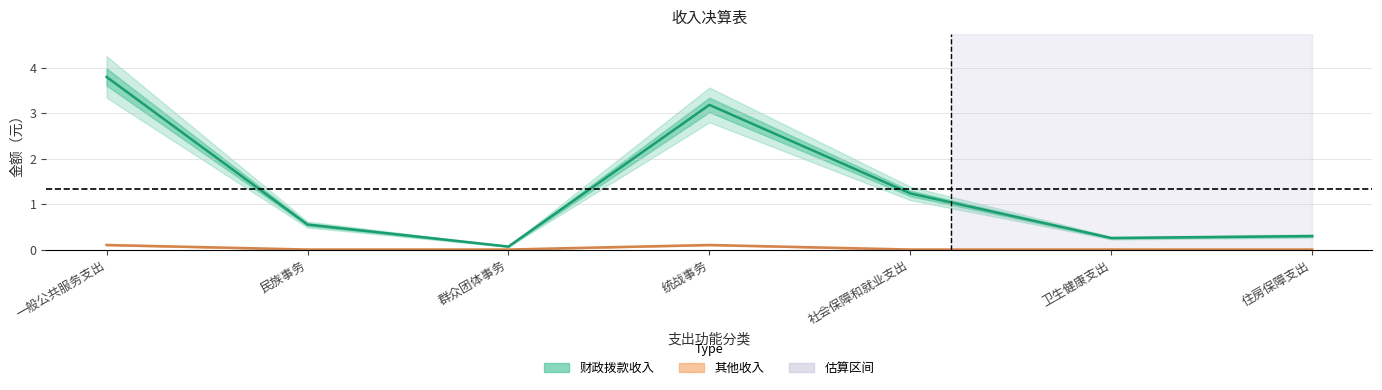

Which series has the largest range (max minus min)?

财政拨款收入